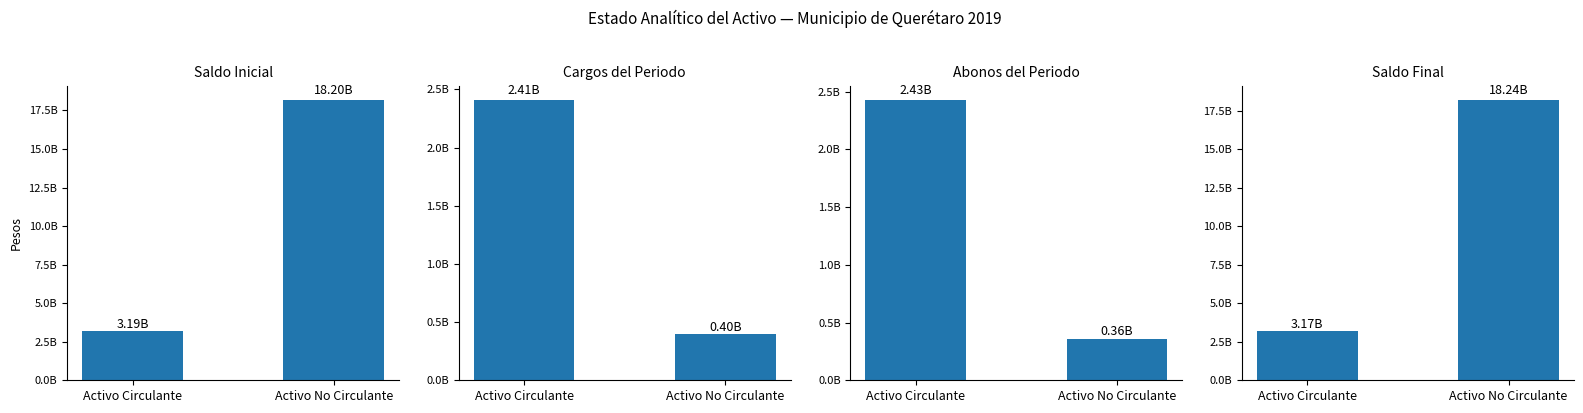

Which series has the widest spread of values?

Saldo Final